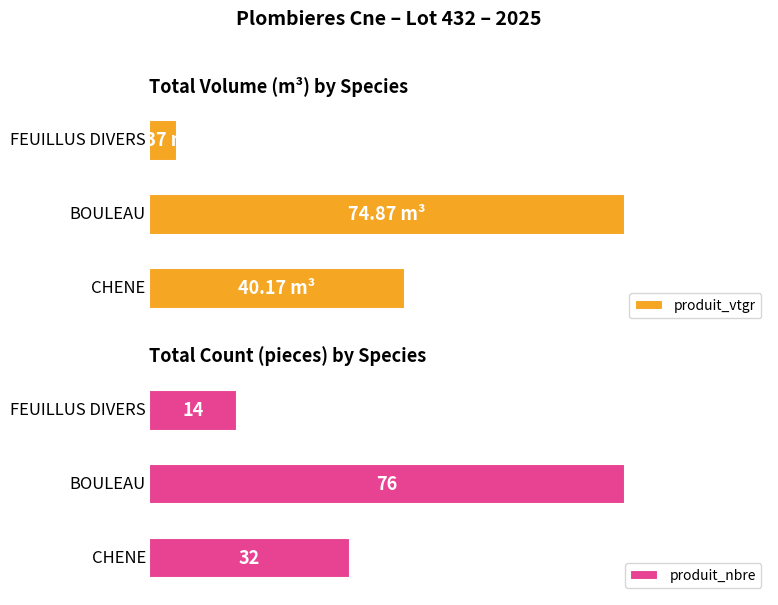

List the labels in order of produit_nbre value, largest first.

1, 2, 0